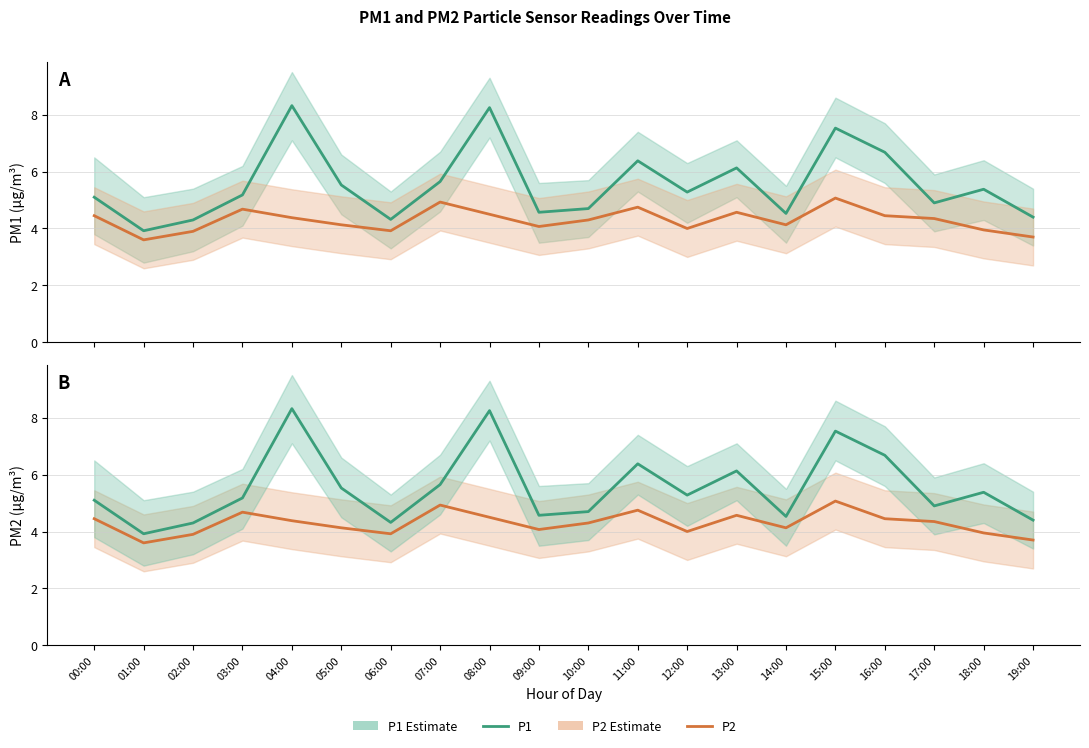

Is the value of P1 at 01:00 greater than the value of P2 at 03:00?

No